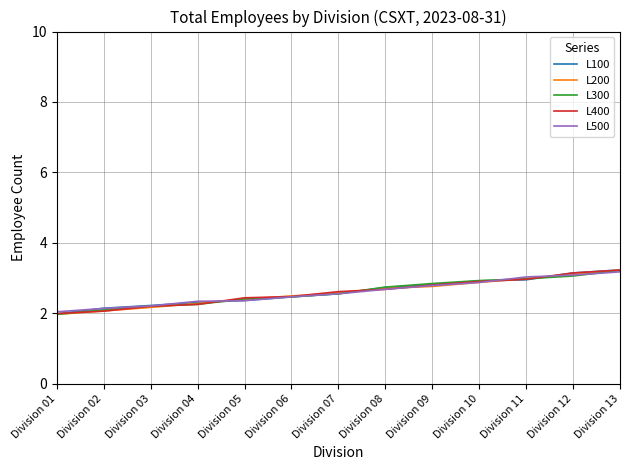

The value of L500 at Division 04 is 1.2. True or false?

False